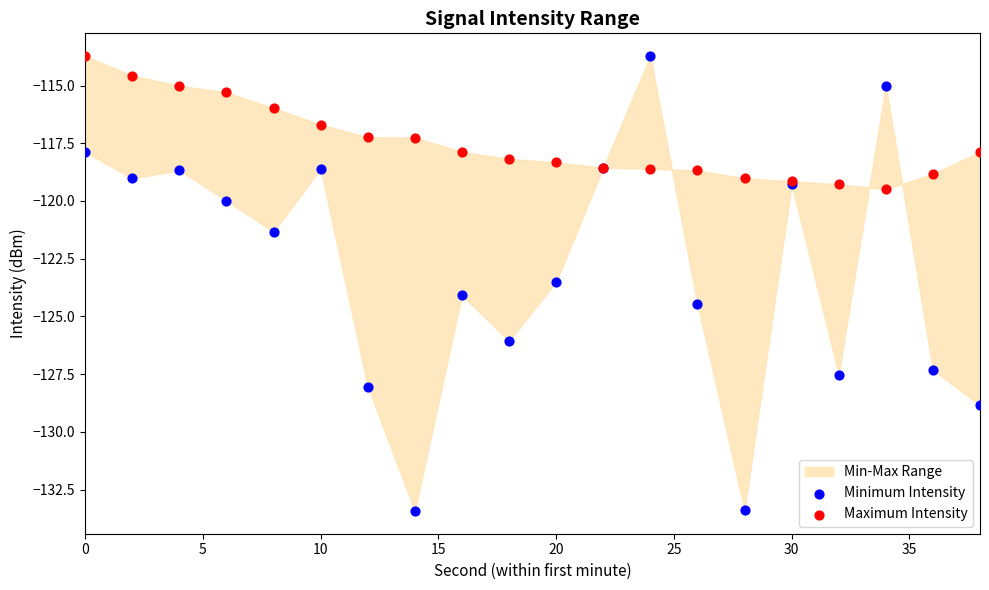

In the Minimum Intensity series, what Y value is closest to -123?

-123.5